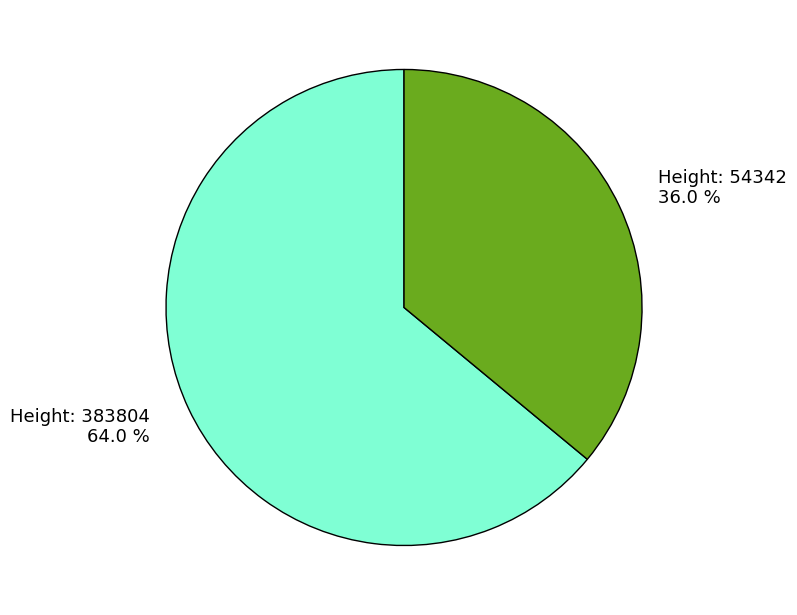

What is the smallest slice in the pie chart?

Height: 54342 36.0 %